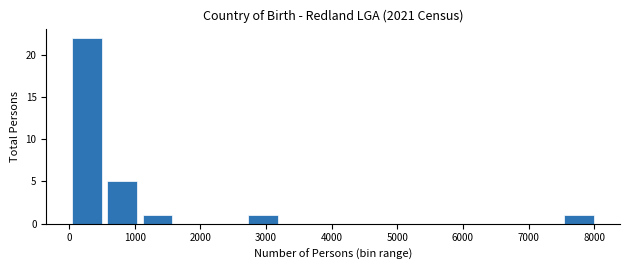

How tall is the bar that spans 7500 to 8000 on the x-axis? Neither the bar edges nor the heights are printed on the chart, so give them approximately, as read against the axes.

1